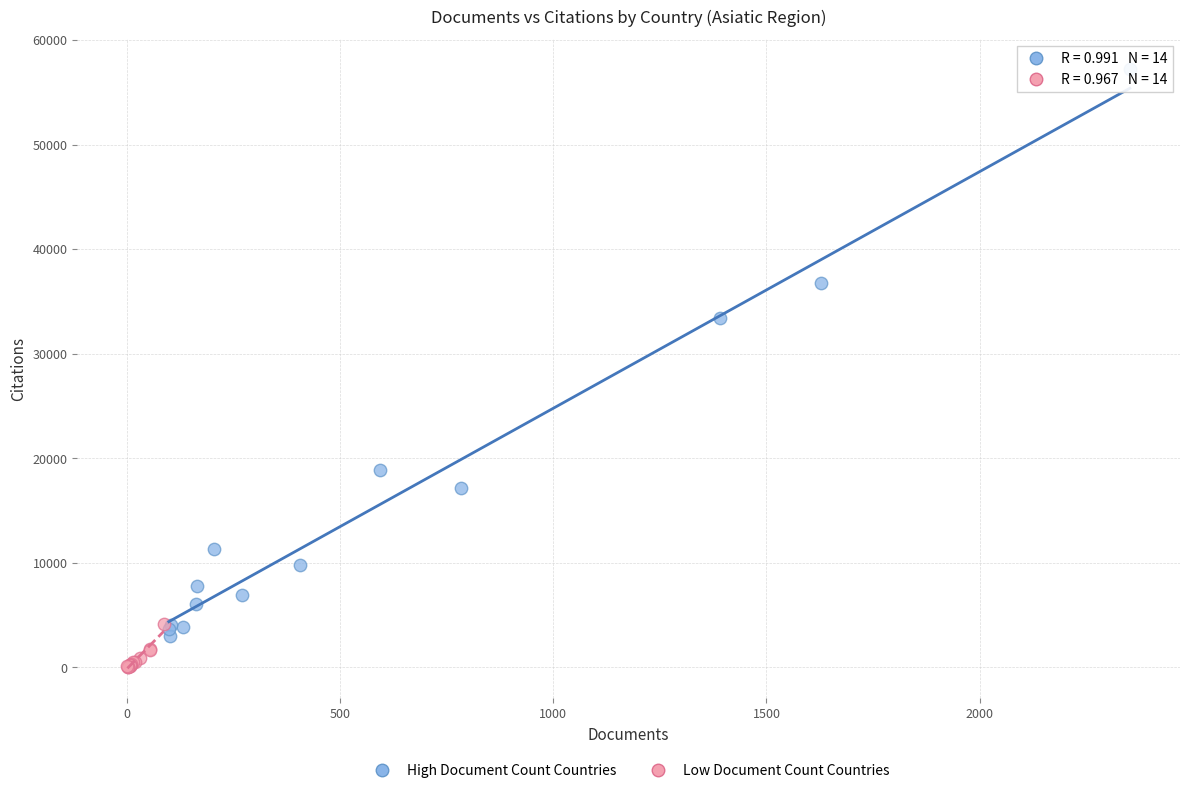

What are all the series names shown in the legend?

High Document Count Countries, Low Document Count Countries